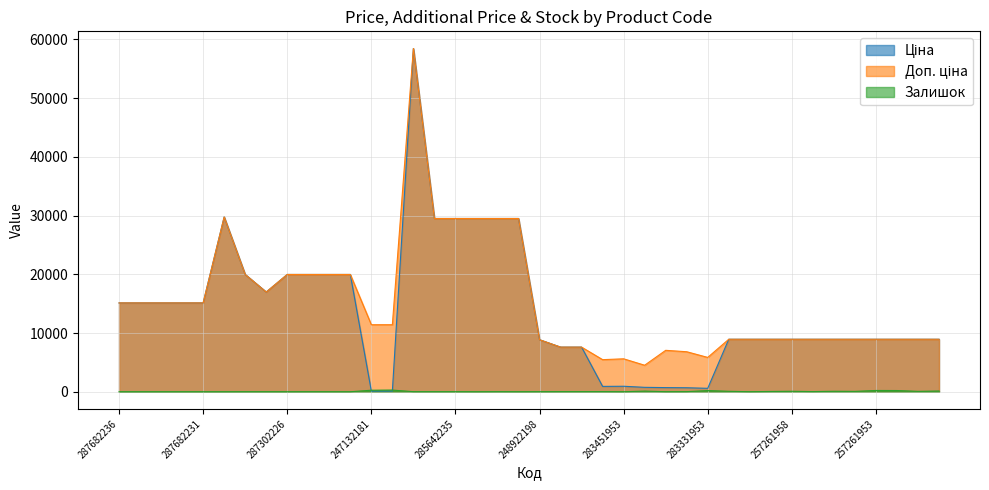

At 287682234, list the series in order from smallest to largest.

Залишок, Ціна, Доп. ціна